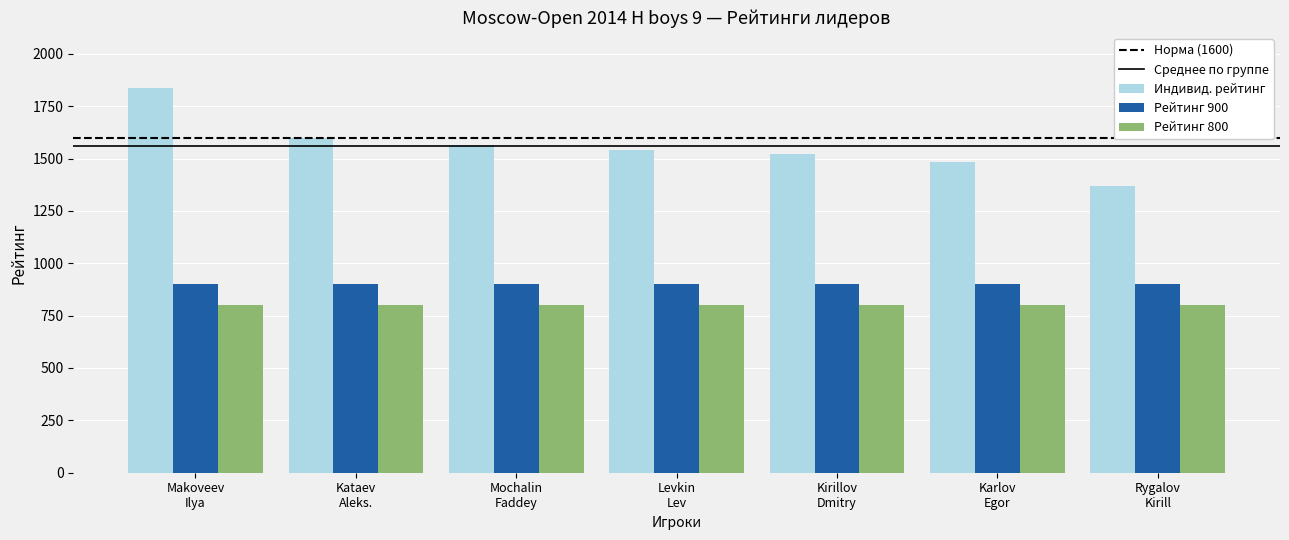

What is the greatest value displayed?

1836